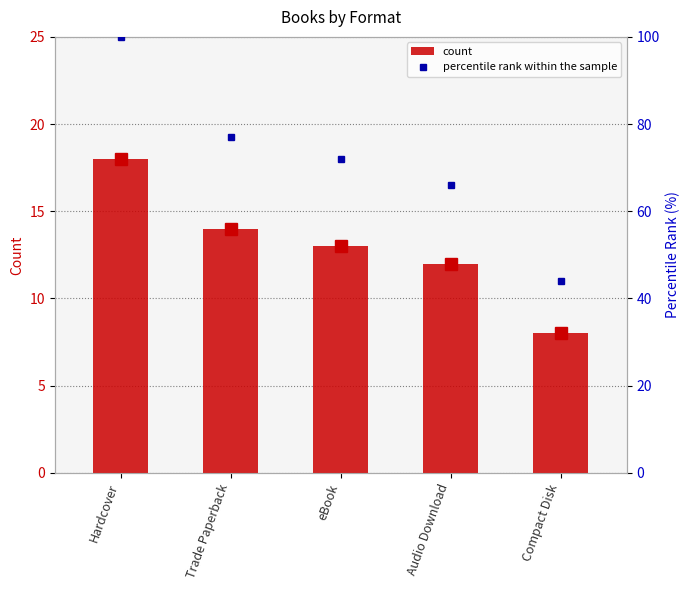

Which series has the largest total across all categories?

percentile rank within the sample